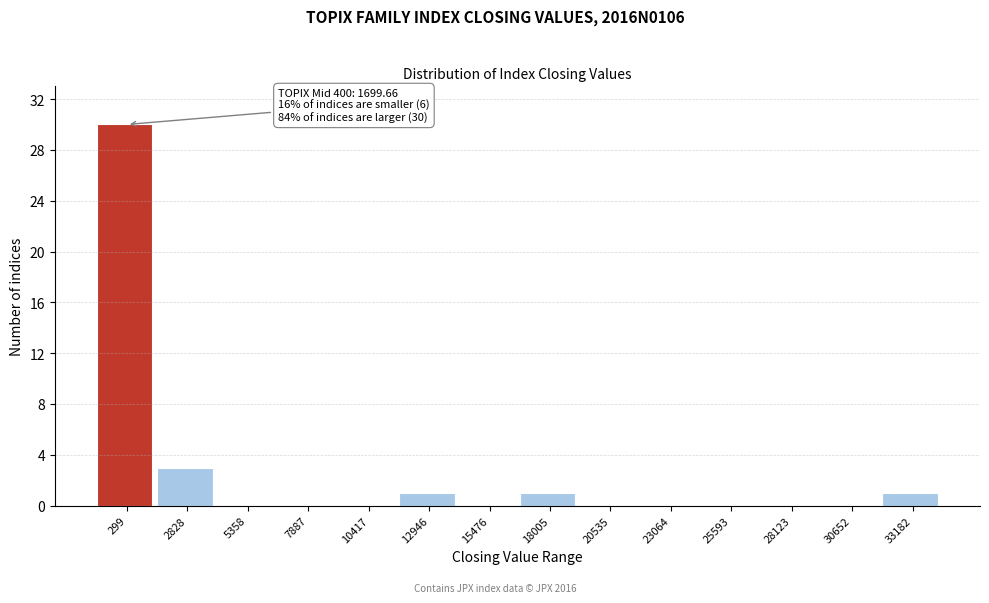

Reading right to left, extract all data points from this chart.

33182=1	30652=0	28123=0	25593=0	23064=0	20535=0	18005=1	15476=0	12946=1	10417=0	7887=0	5358=0	2828=3	299=30